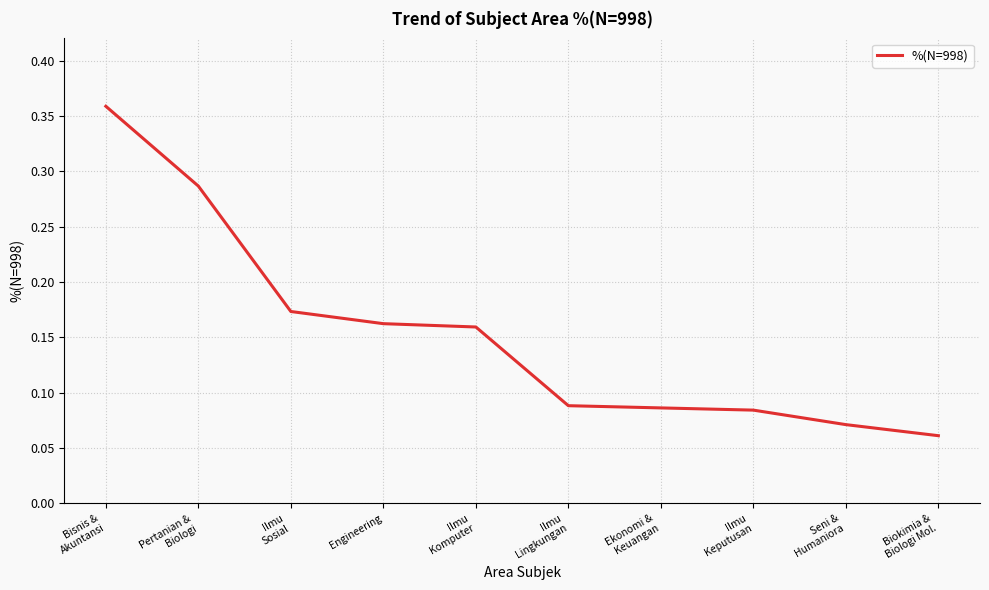

Between Ilmu
Lingkungan and Ilmu
Komputer, which is larger?

Ilmu
Komputer